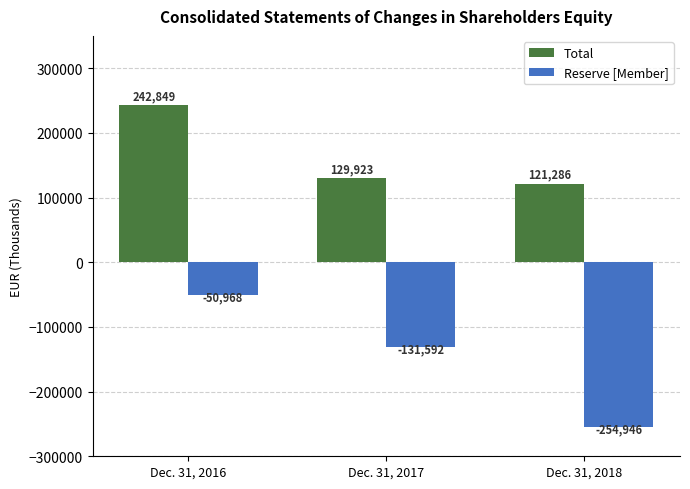

At Dec. 31, 2018, list the series in order from smallest to largest.

Reserve [Member], Total